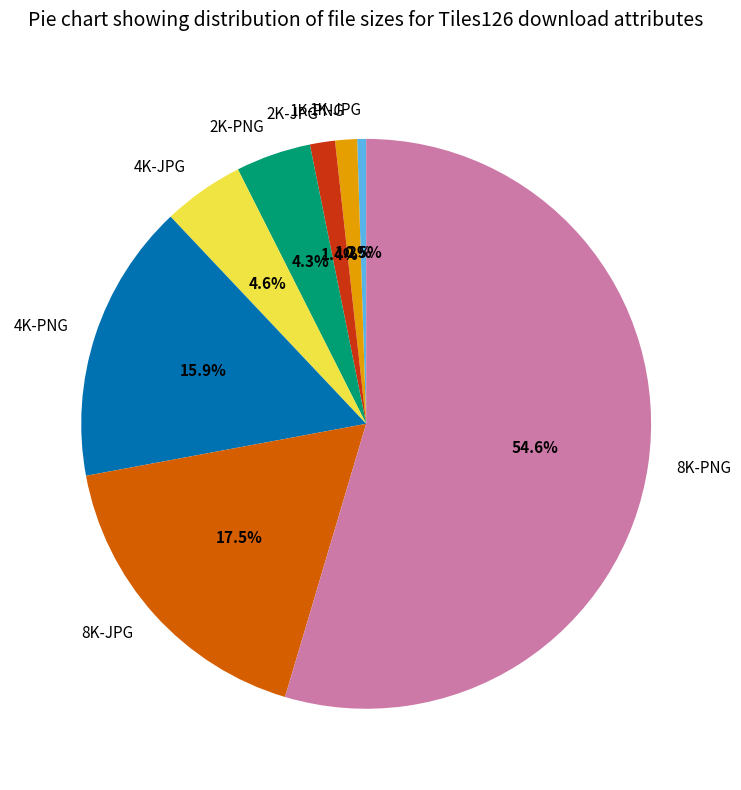

Is there a majority slice in this chart?

Yes